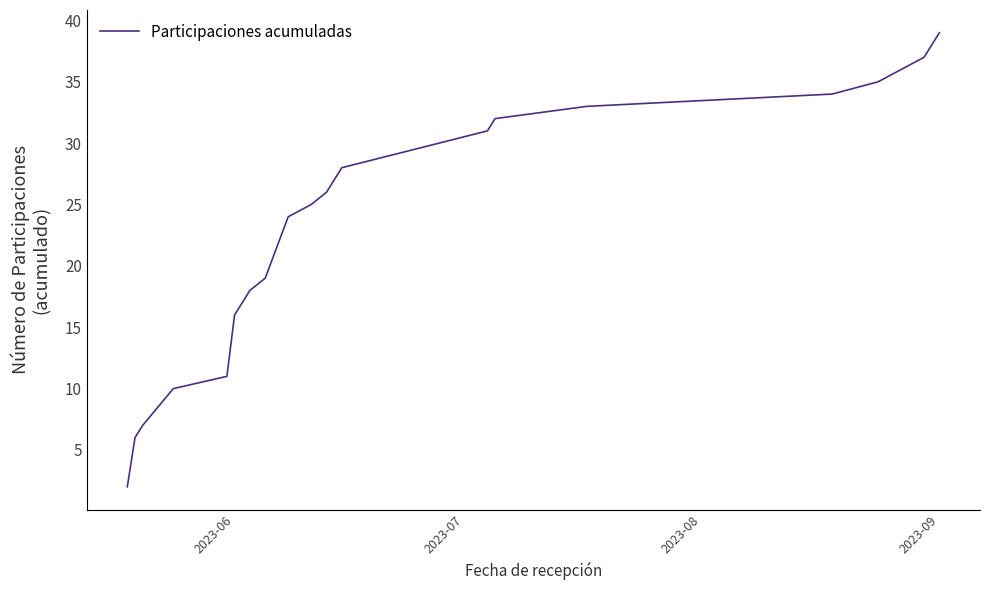

What is the maximum value shown in the chart?

39